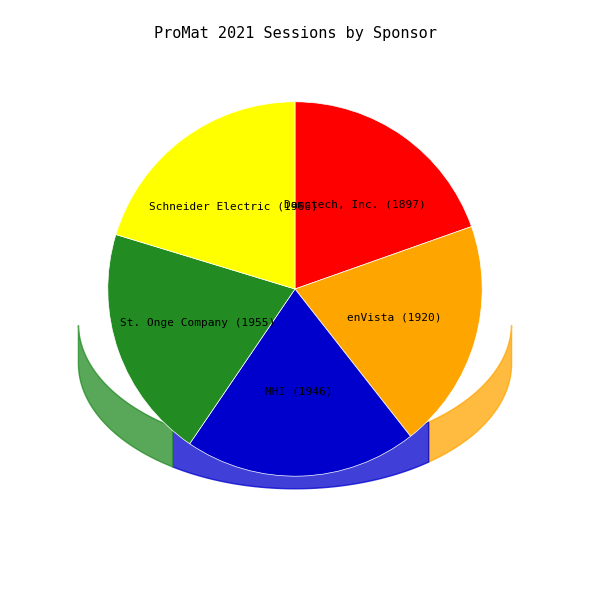

How many segments does this pie chart have?

5